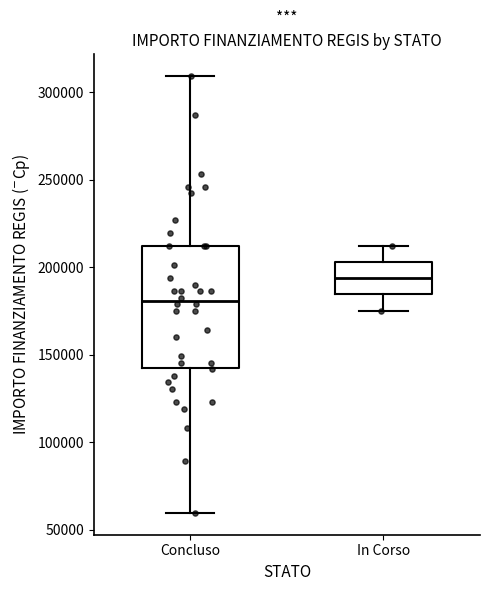

Reading left to right, read every box against the y-axis: the position of its median line, the range the box covers, and the ends of its whiskers. The values are not printed on the chart, so give them approximately, as read against the axis.

Concluso: median 180000, box 145000 to 210000, whiskers 60000 to 310000
In Corso: median 195000, box 185000 to 205000, whiskers 175000 to 210000